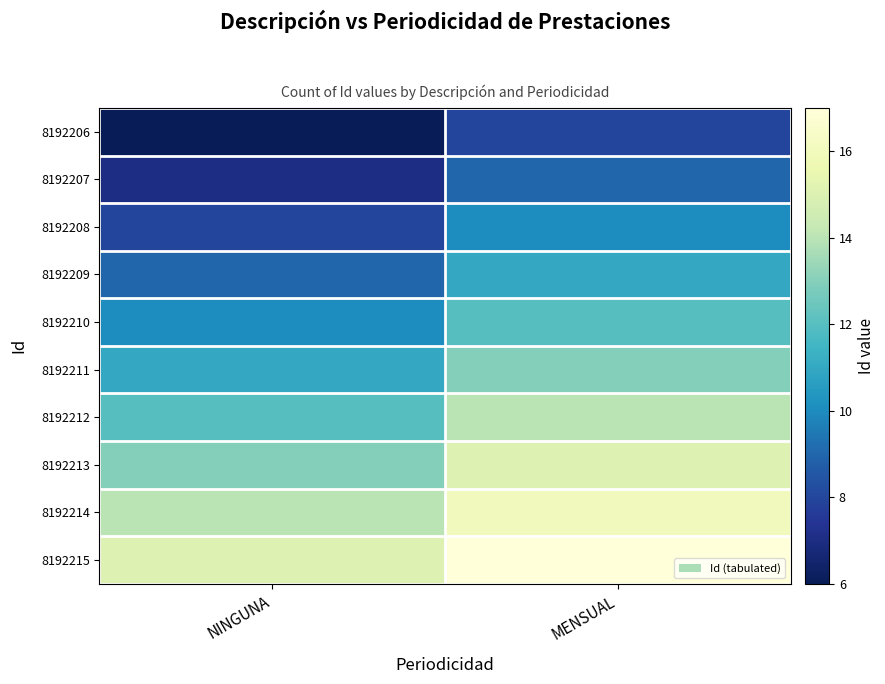

At which category does the chart reach its peak across all series?

MENSUAL